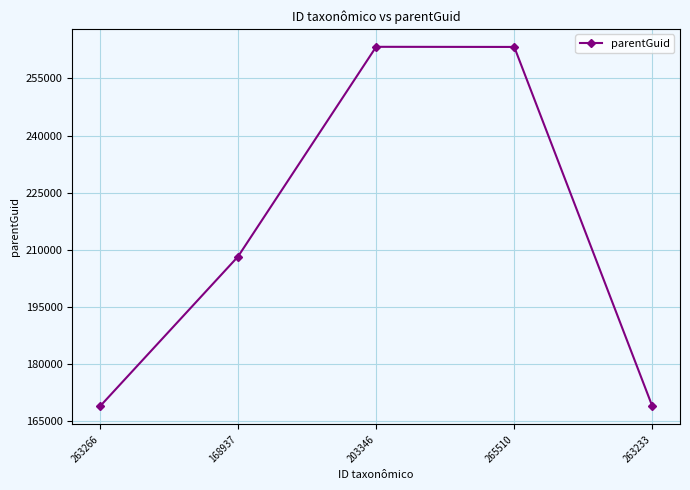

True or false: the data has more than 2 interior local peaks.

False